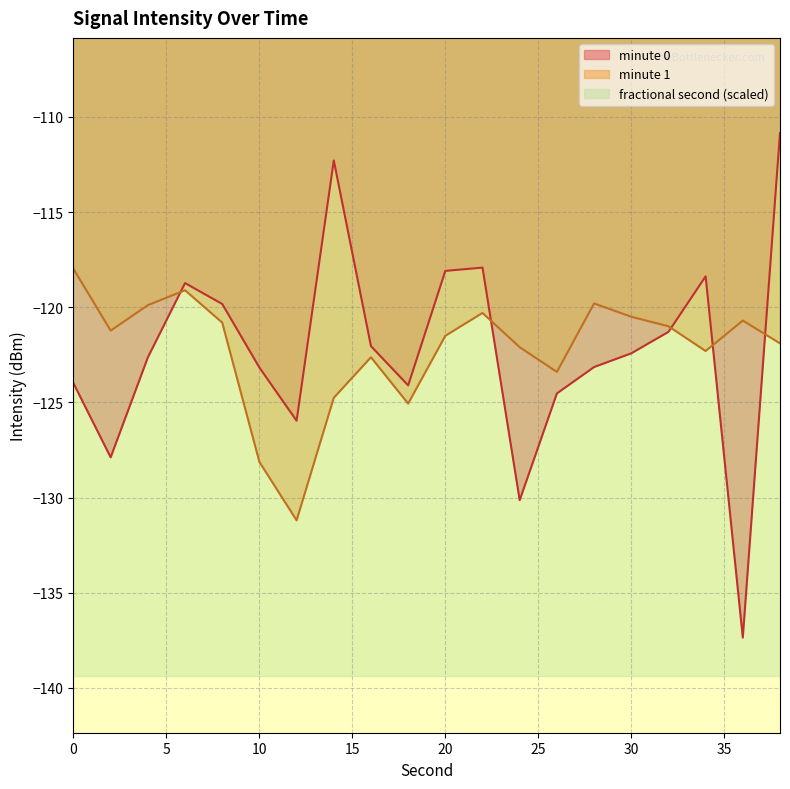

Count the number of categories in the chart.

20